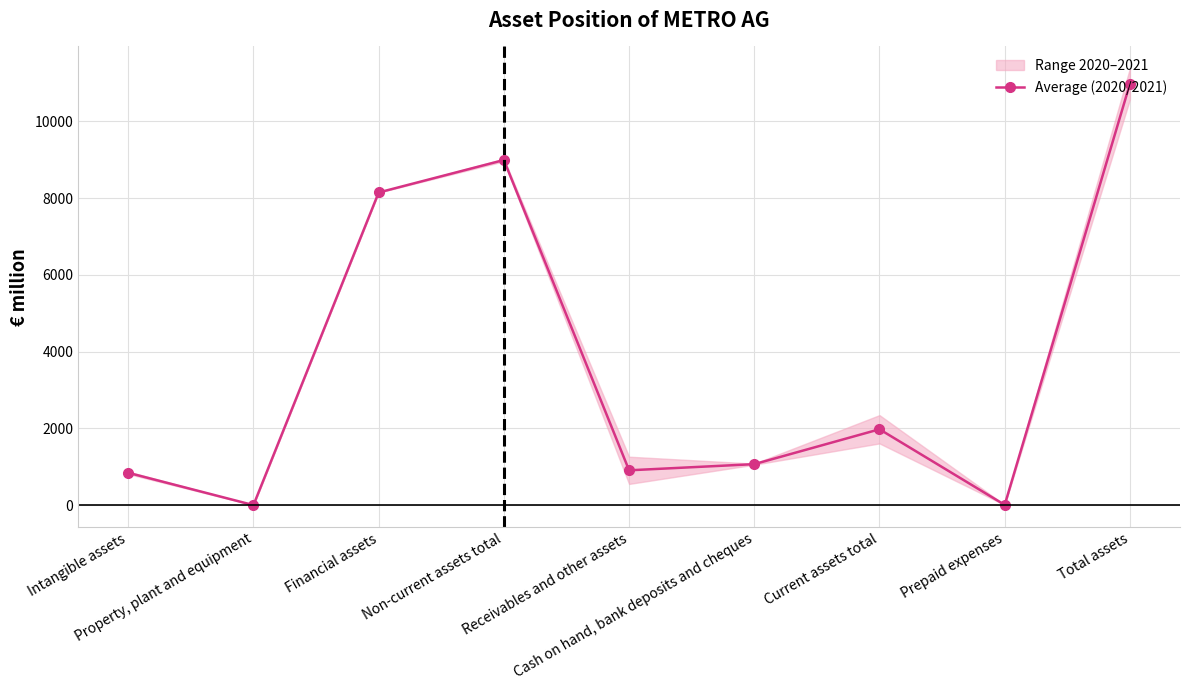

At which category does the chart reach its peak across all series?

Total assets